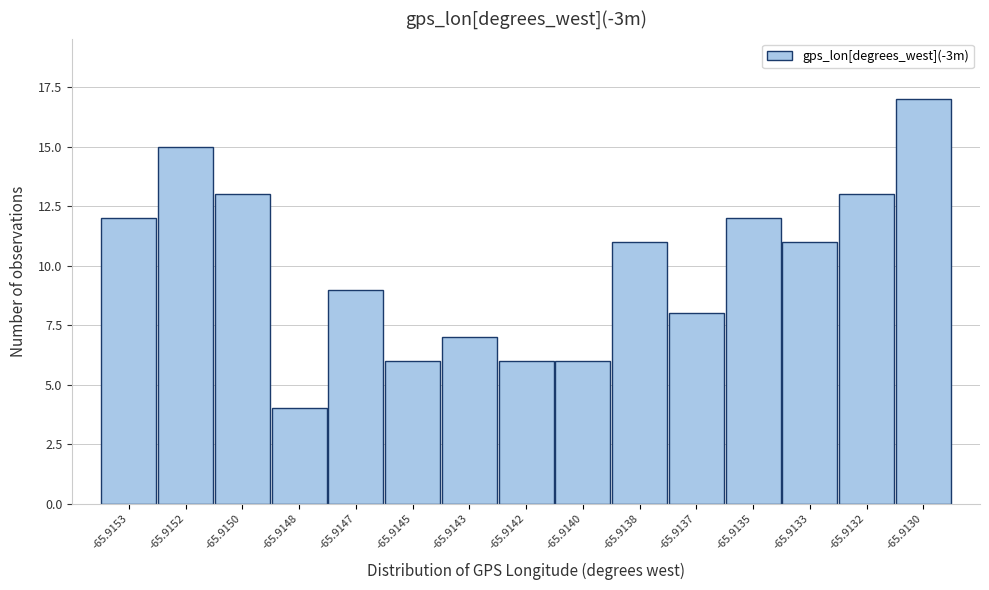

Reading left to right, list all the values displayed in this chart.

12	15	13	4	9	6	7	6	6	11	8	12	11	13	17